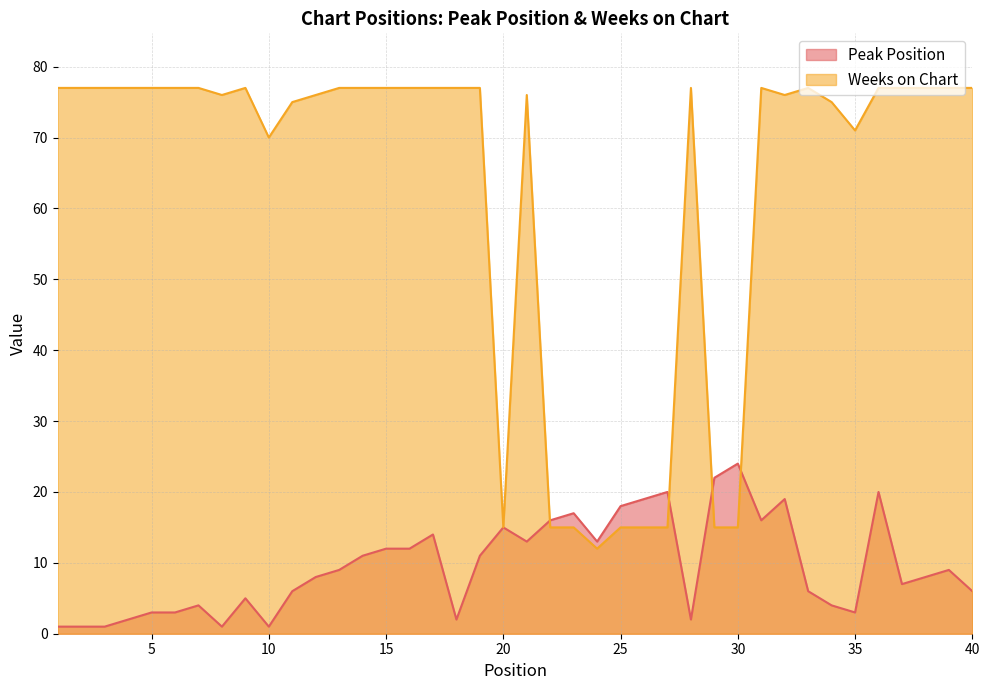

Reading left to right, what are all the values shown in this chart?

Peak Position: 1	1	1	2	3	3	4	1	5	1	6	8	9	11	12	12	14	2	11	15	13	16	17	13	18	19	20	2	22	24	16	19	6	4	3	20	7	8	9	6
Weeks on Chart: 77	77	77	77	77	77	77	76	77	70	75	76	77	77	77	77	77	77	77	15	76	15	15	12	15	15	15	77	15	15	77	76	77	75	71	77	77	77	77	77